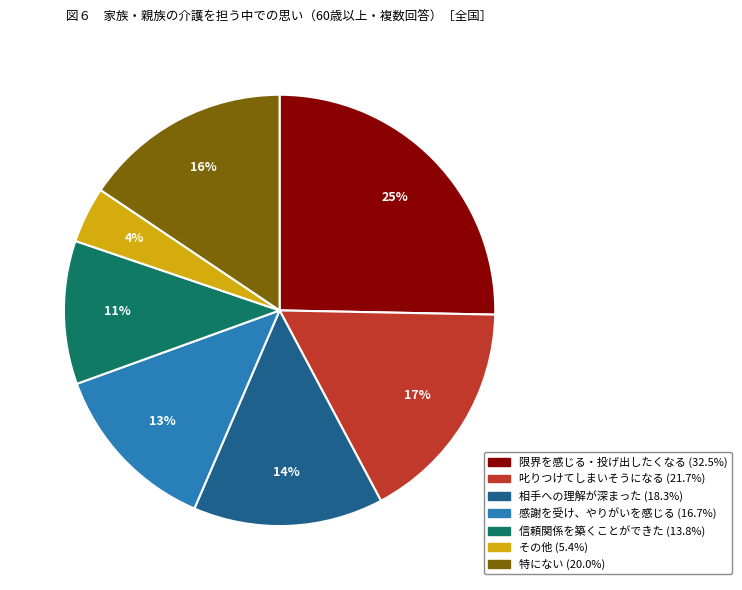

To the nearest percent, what is the average slice percentage?

14%